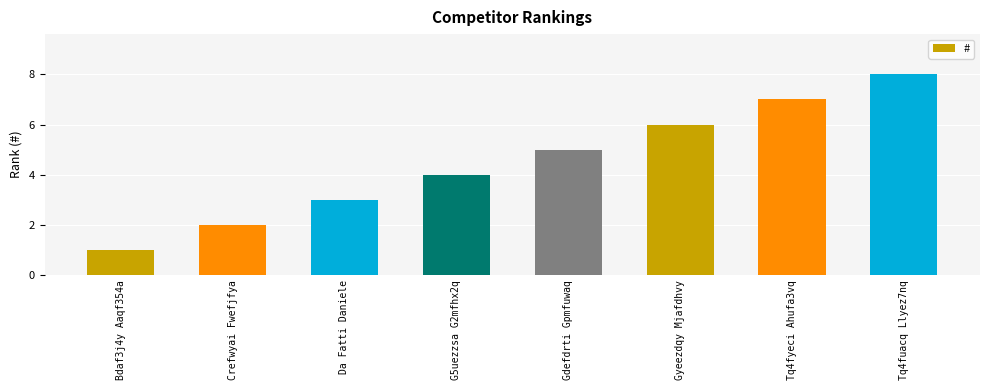

Reading left to right, transcribe all the data shown in this chart.

Bdaf3j4y Aaqf354a=1	Crefwyai Fwefjfya=2	Da Fatti Daniele=3	G5uezzsa G2mfhx2q=4	Gdefdrti Gpmfuwaq=5	Gyeezdqy Mjafdhvy=6	Tq4fyeci Ahufa3vq=7	Tq4fuacq Llyez7nq=8